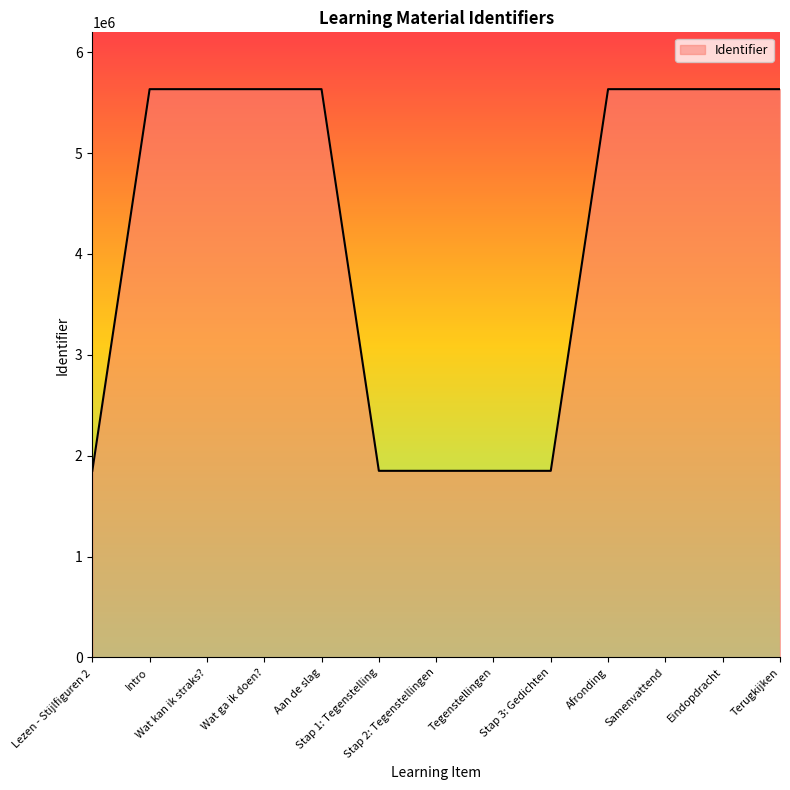

What is the smallest value displayed?

1850130